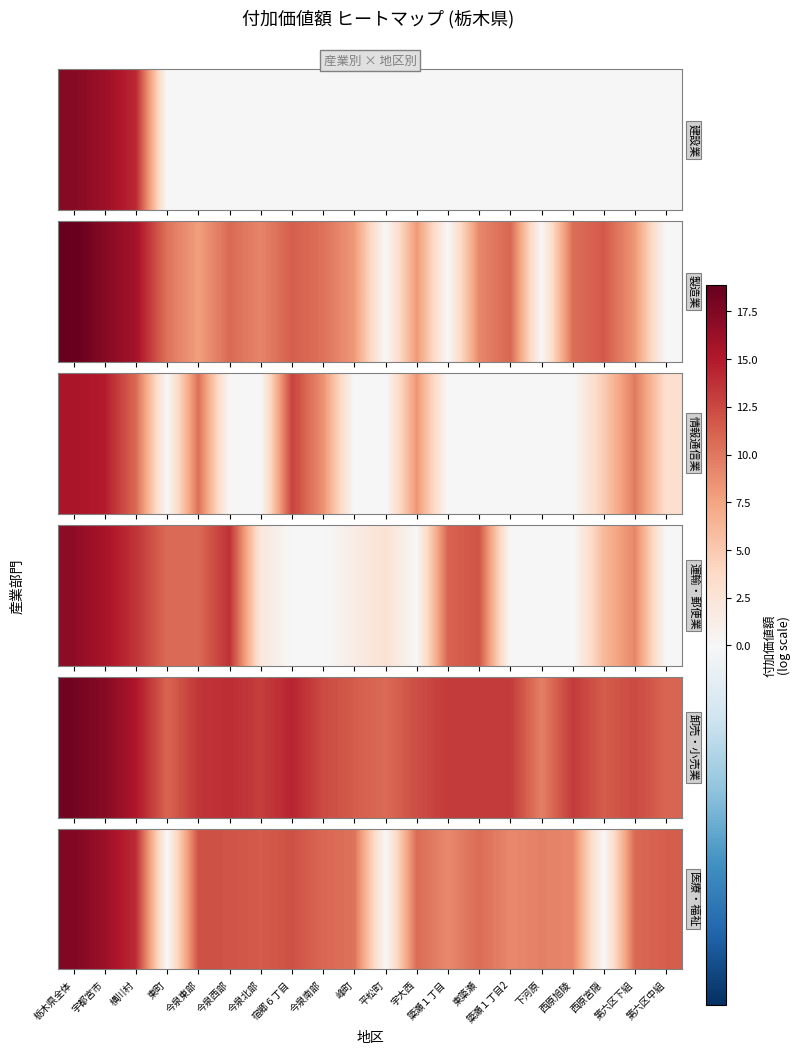

Between 第六区中組 and 宿郷６丁目, which is larger?

宿郷６丁目